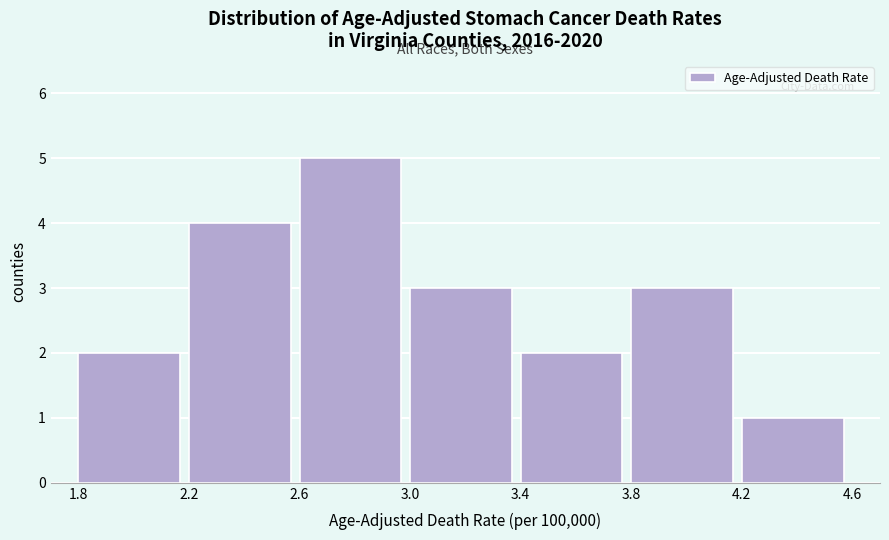

Reading left to right, transcribe this chart: for each bar, give the range it covers on the x-axis and its height. The values are not printed on the chart, so give them approximately, as read against the axis.

1.8 to 2.2: 2
2.2 to 2.6: 4
2.6 to 3.0: 5
3.0 to 3.4: 3
3.4 to 3.8: 2
3.8 to 4.2: 3
4.2 to 4.6: 1